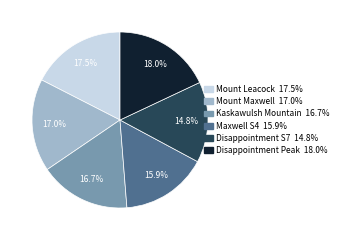

Count the number of slices in the pie.

6